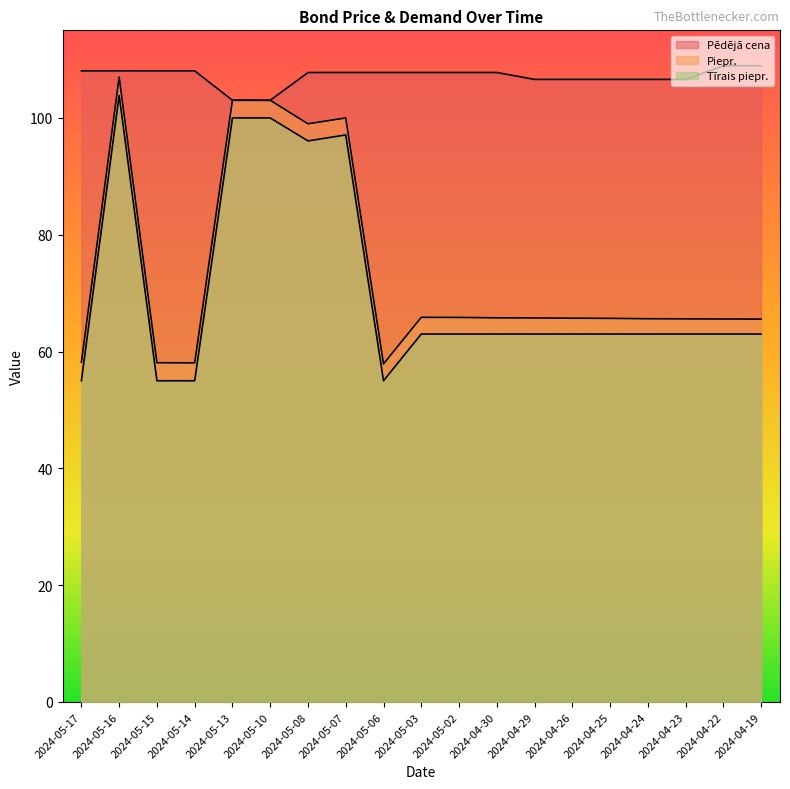

What position from the right is 2024-05-10?

14